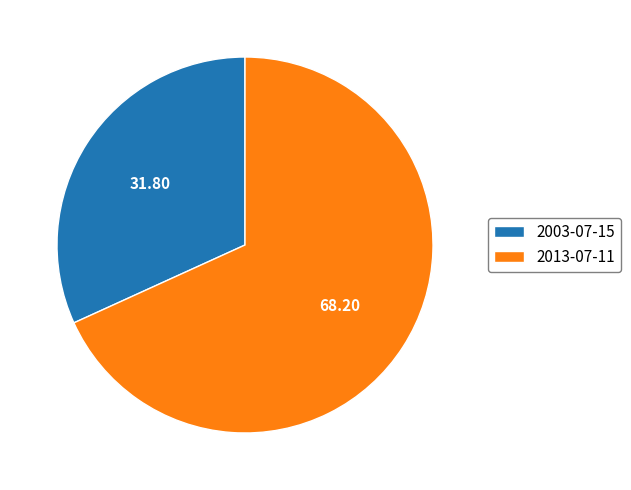

What is the ratio of the value at 2013-07-11 to the value at 2003-07-15?

2.1